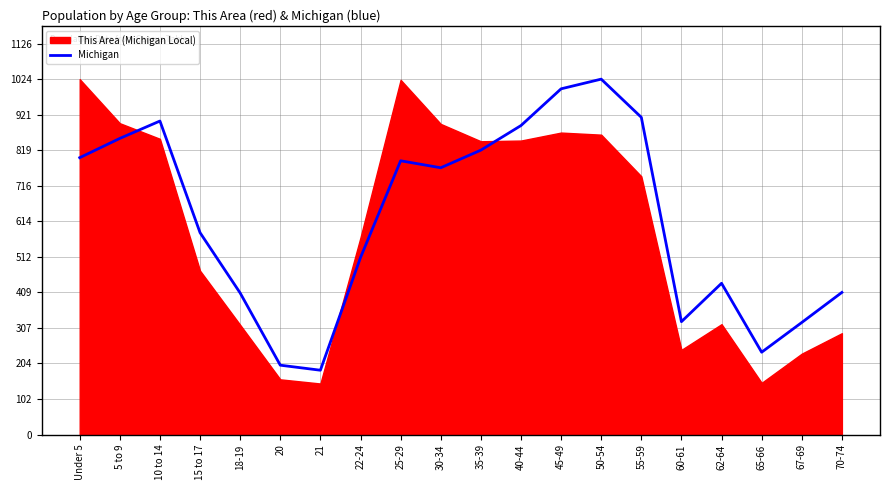

What is the sum of the values at 5 to 9 and 40-44?

1743.5